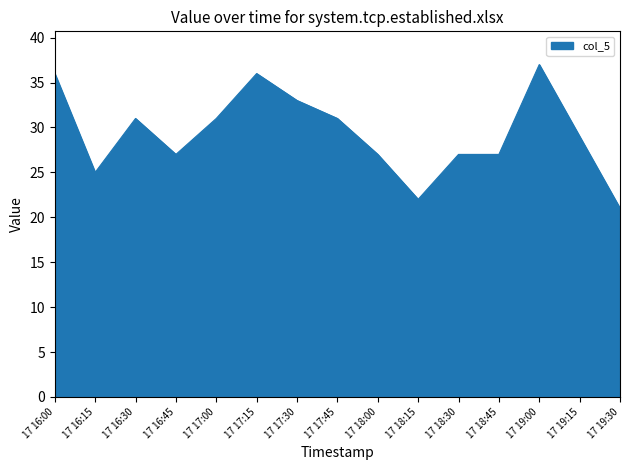

What is the difference between the values at 17 19:15 and 17 18:15?

7